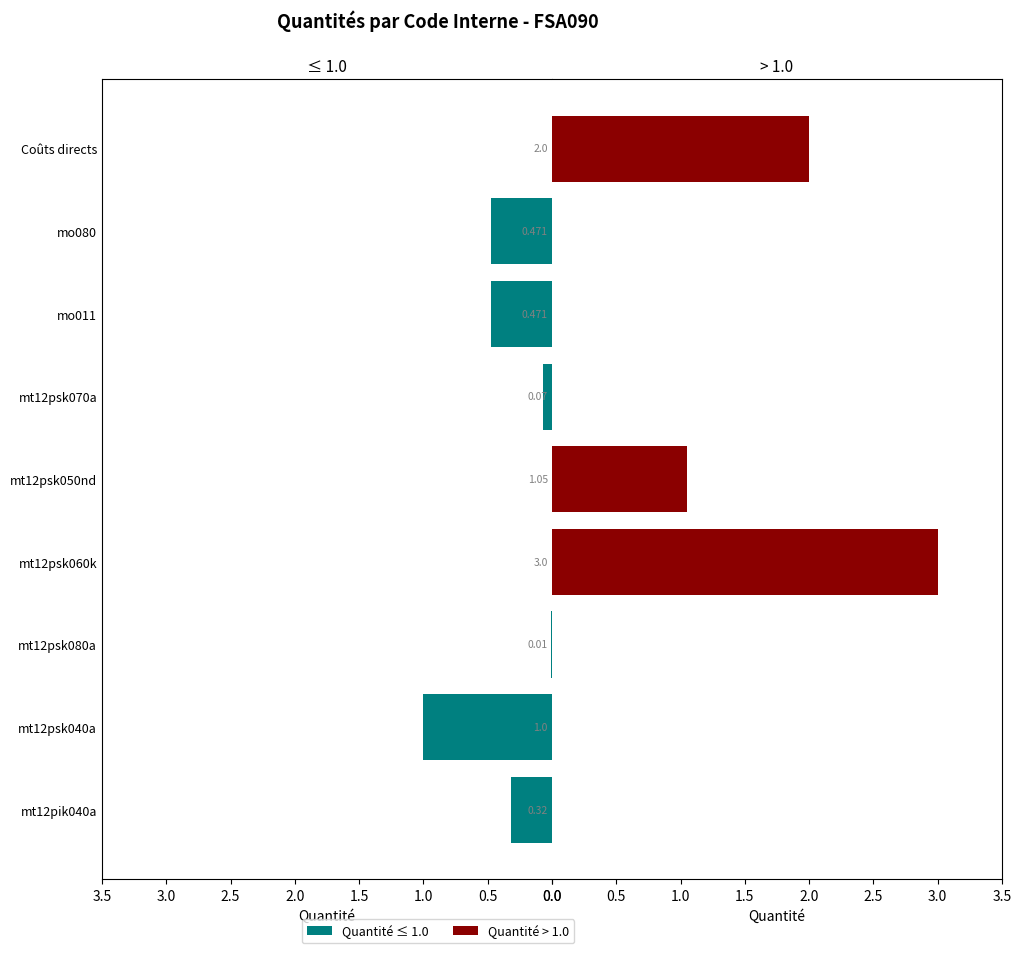

List the series in order of their peak value, highest first.

> 1.0, ≤ 1.0